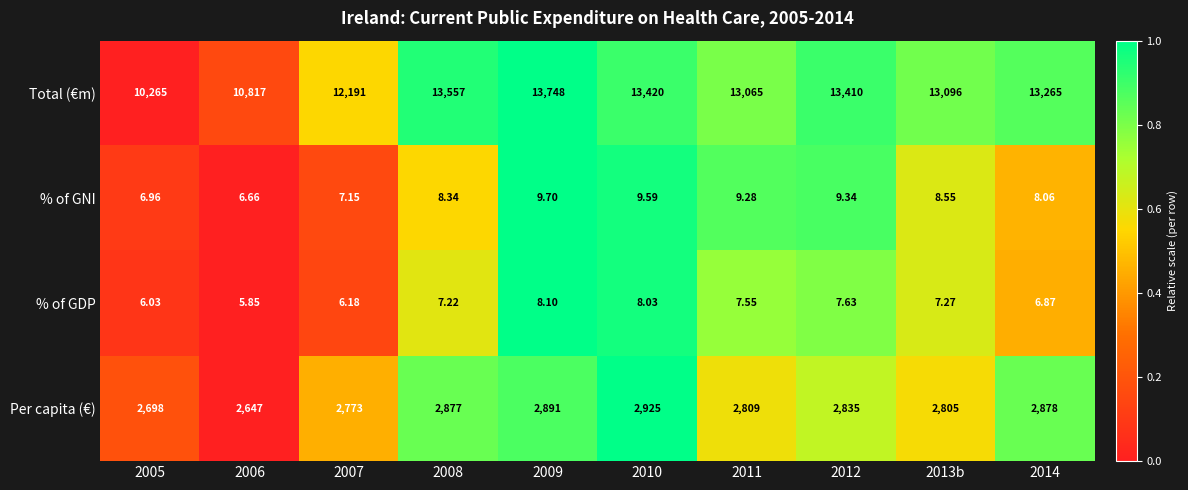

Which series changed the most between 2005 and 2009?

Total (€m)